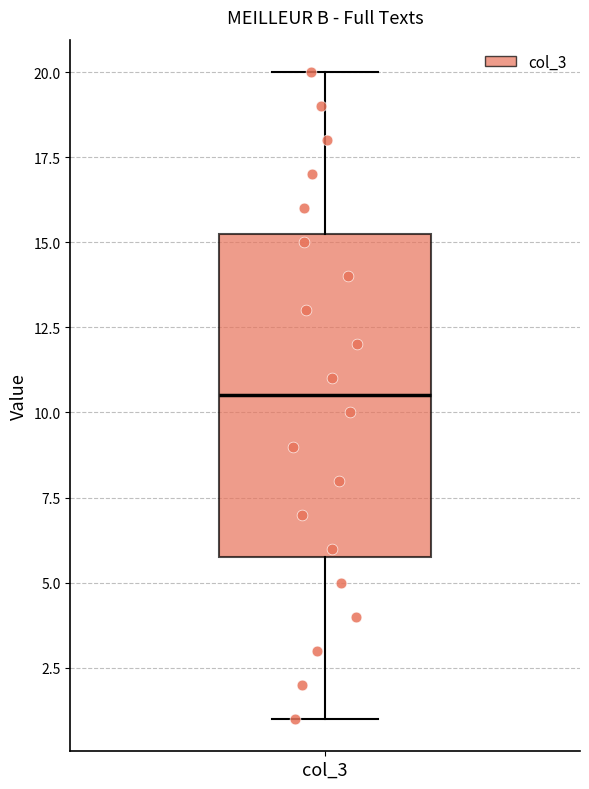

Transcribe this box plot: give where the median line is, the range the box spans, and where the two whiskers end, as read against the y-axis. The values are not printed on the chart, so give them approximately, as read against the axis.

median 10.5, box 6.0 to 15.5, whiskers 1.0 to 20.0